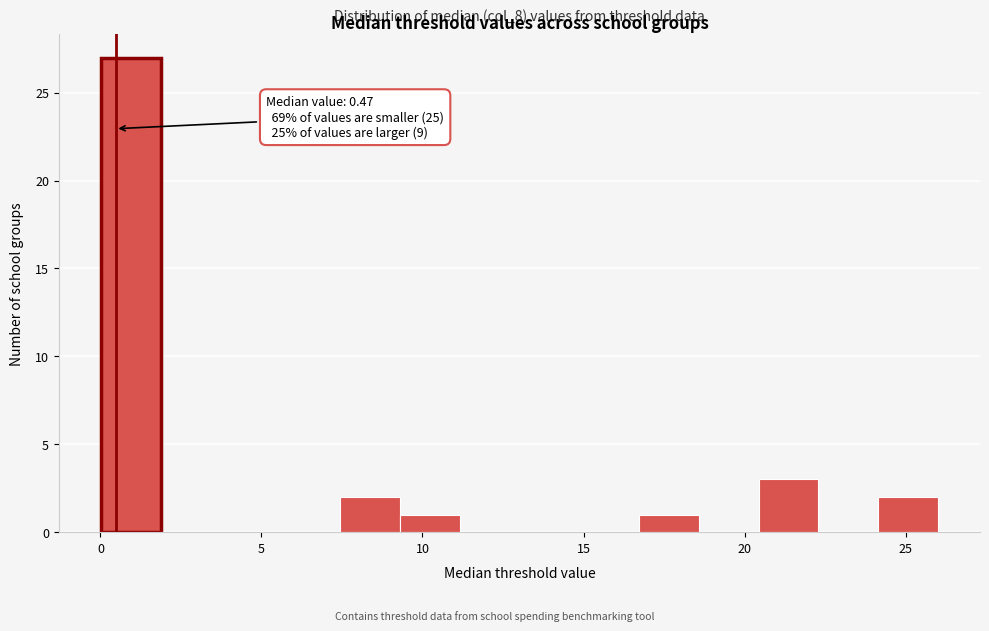

Read against the x-axis, roughly where is the centre of the tallest bar?

1.0